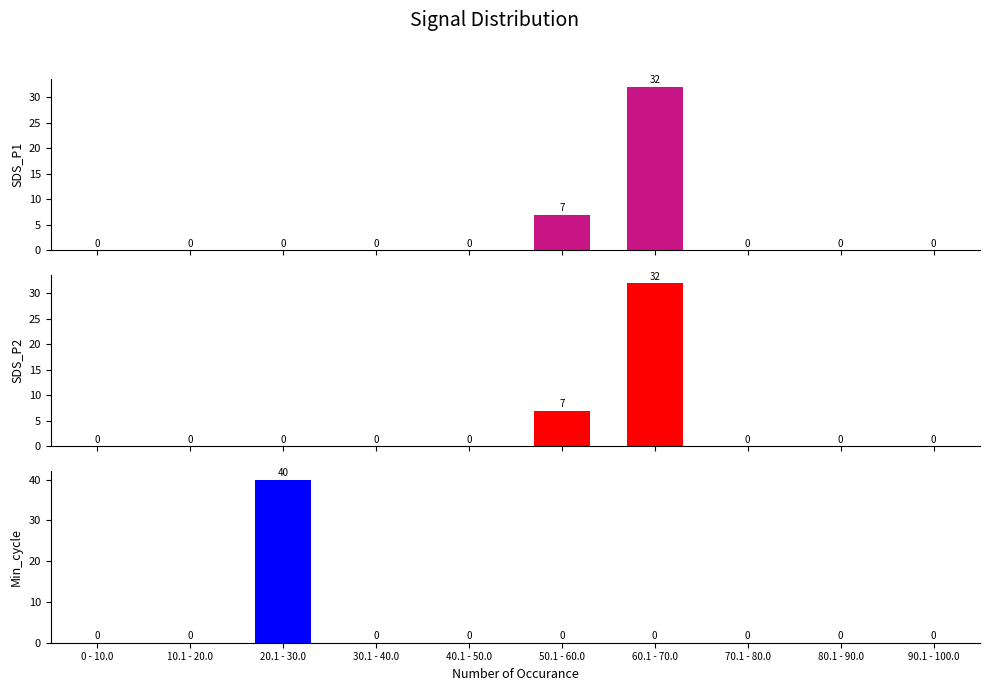

The Min_cycle series shows 0 at 0 - 10.0. True or false?

True